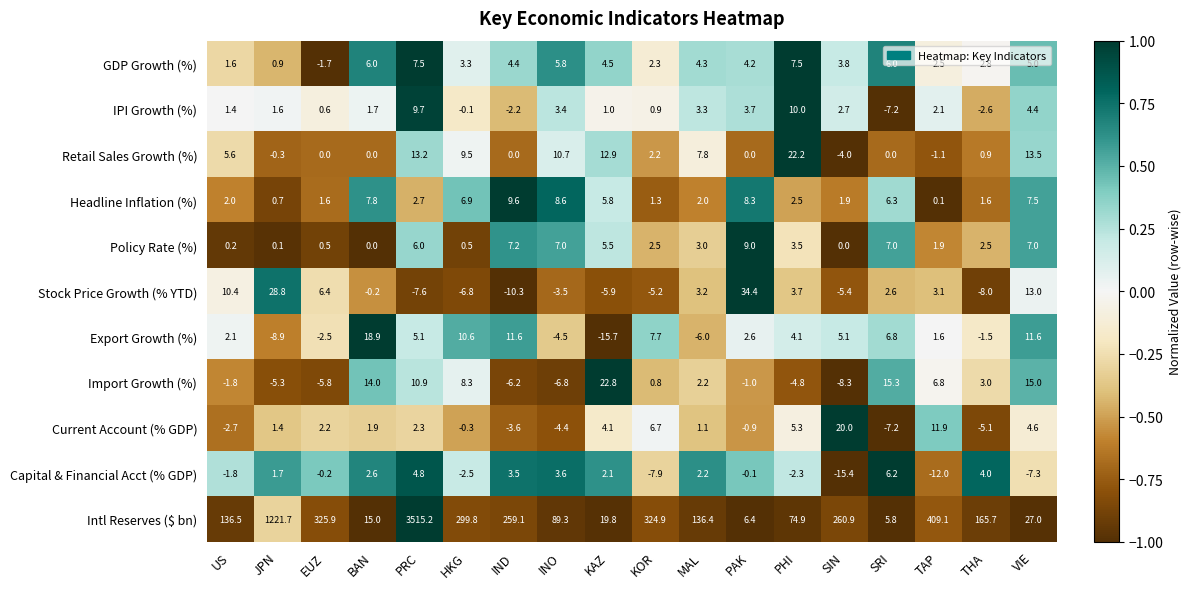

What is the average value of the Capital & Financial Acct (% GDP) series?

-1.0